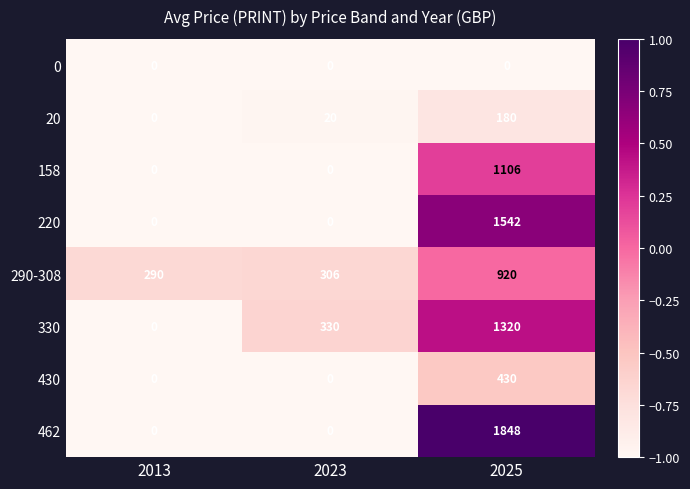

The value of 20 at 2013 is 0. True or false?

True